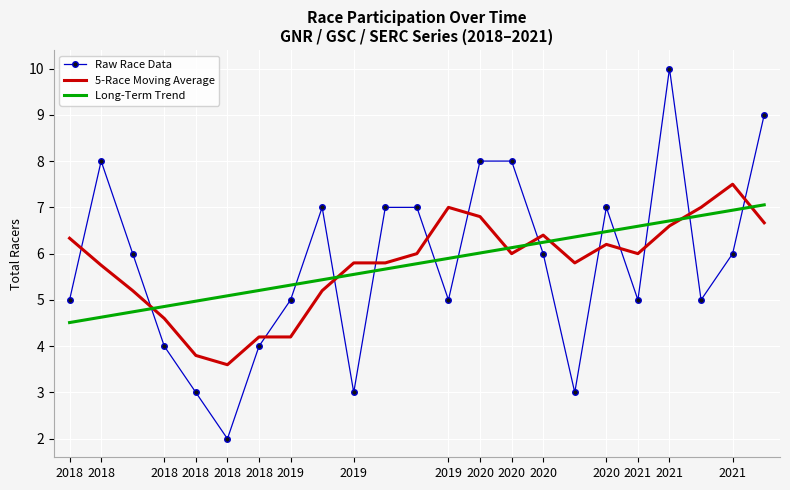

At how many categories does at least one series exceed 4?

23